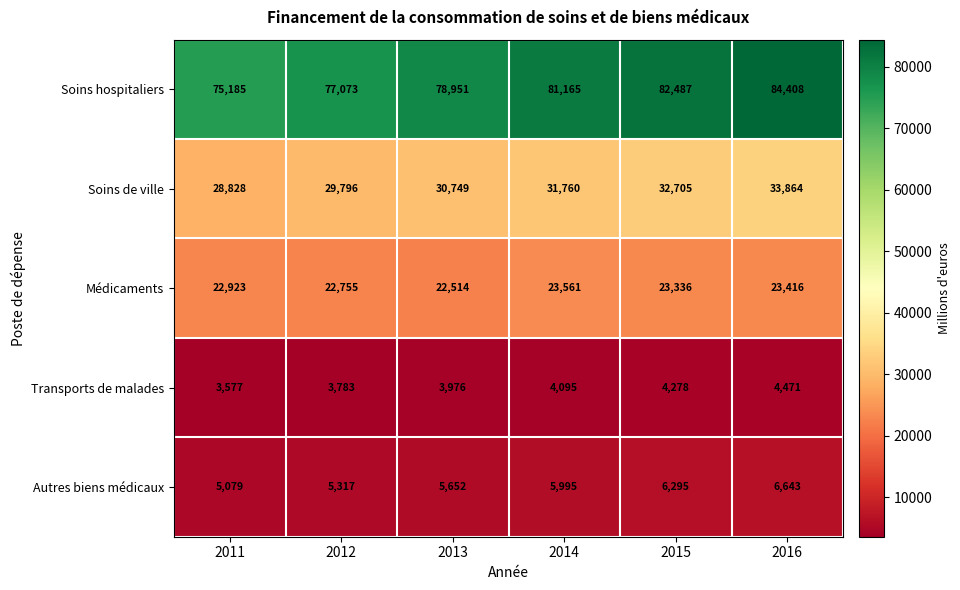

True or false: Soins hospitaliers has a value of 35091 at 2015.

False